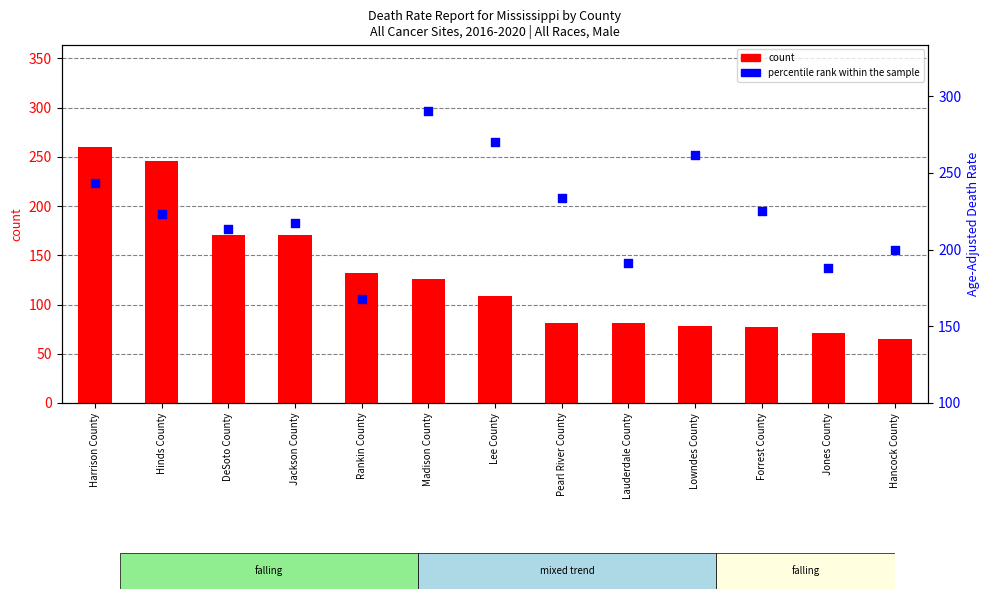

Which series has the largest Y range (max minus min)?

count